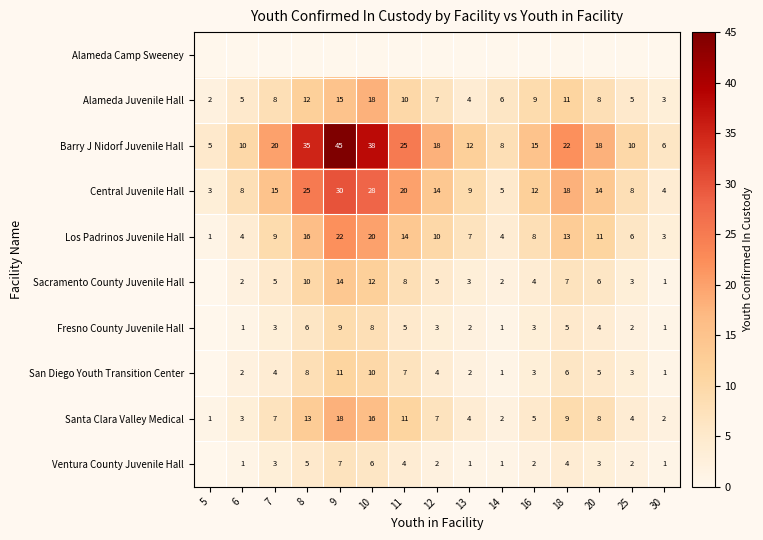

Is it true that Sacramento County Juvenile Hall equals 4 at 13?

False